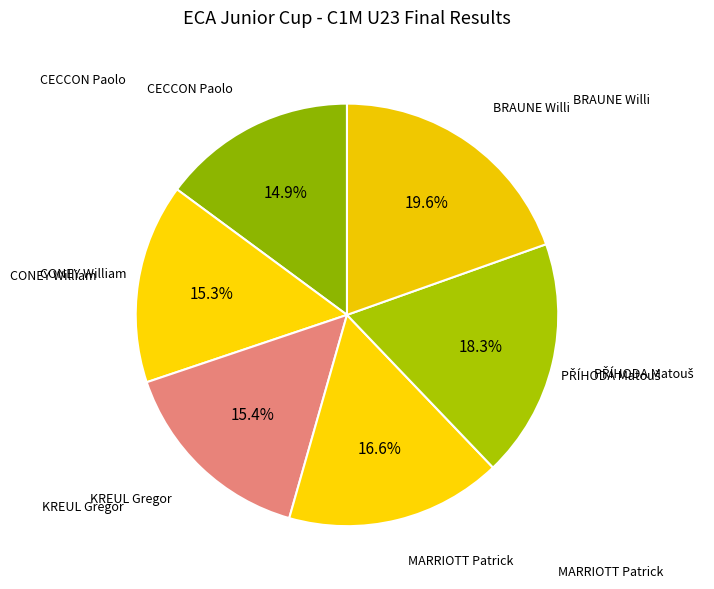

How many segments does this pie chart have?

6